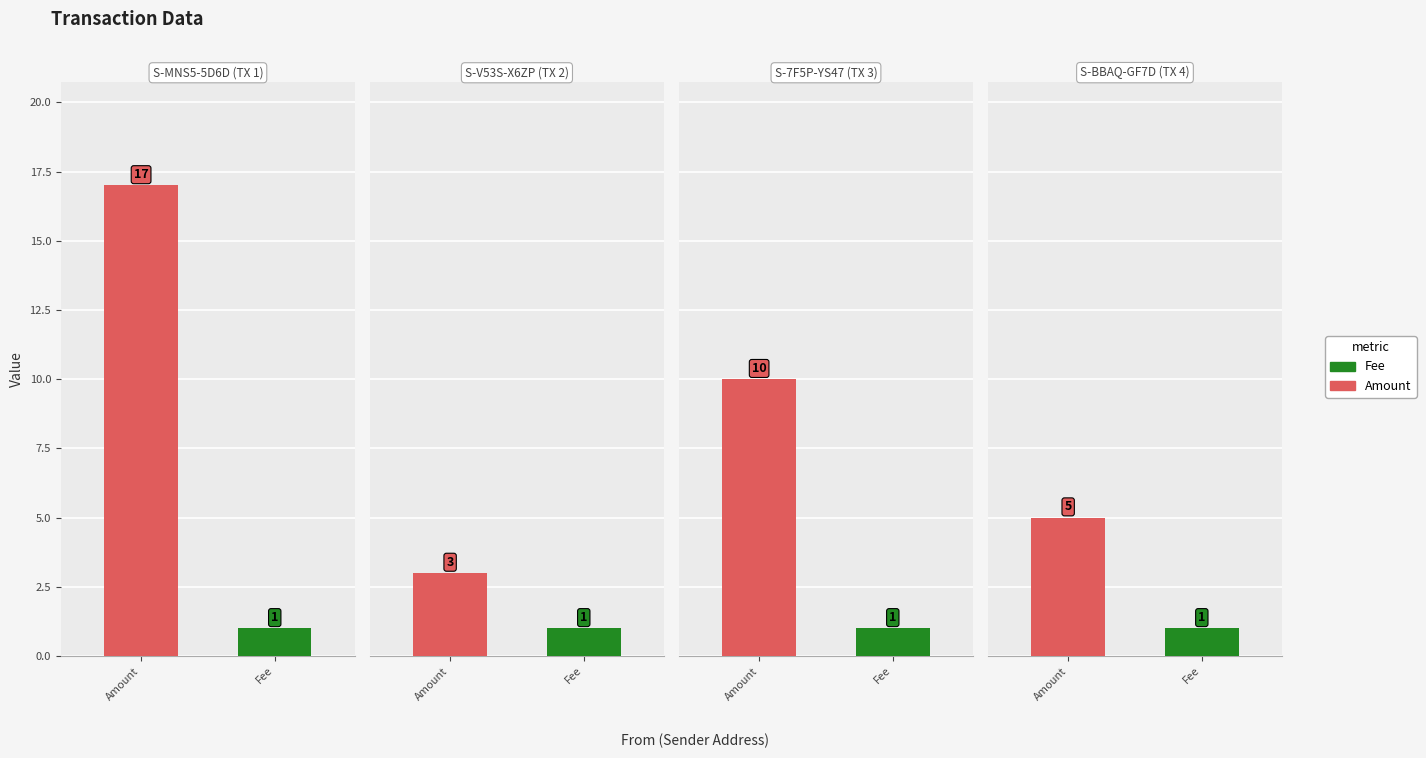

The value of Fee at S-7F5P-YS47-LB6B-7CST4 is 1. True or false?

False